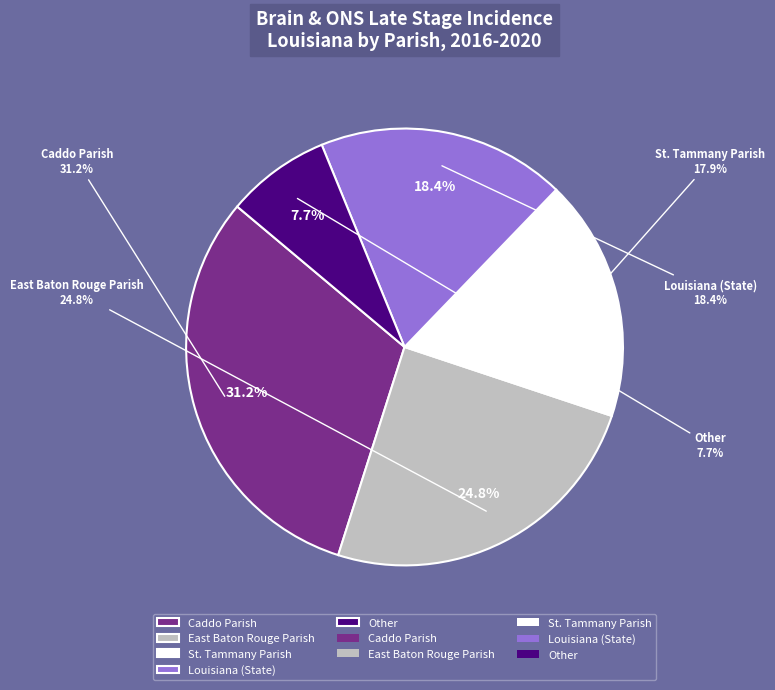

To the nearest percent, what is the difference between the largest and smallest slice percentages?

24%